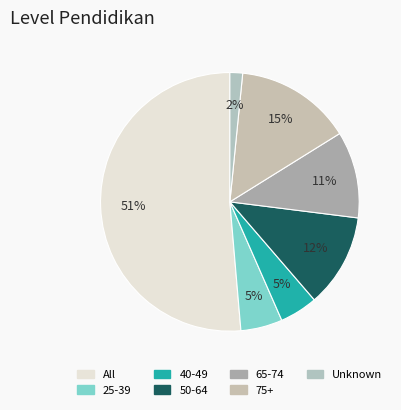

Is there any slice that represents more than half of the pie?

Yes